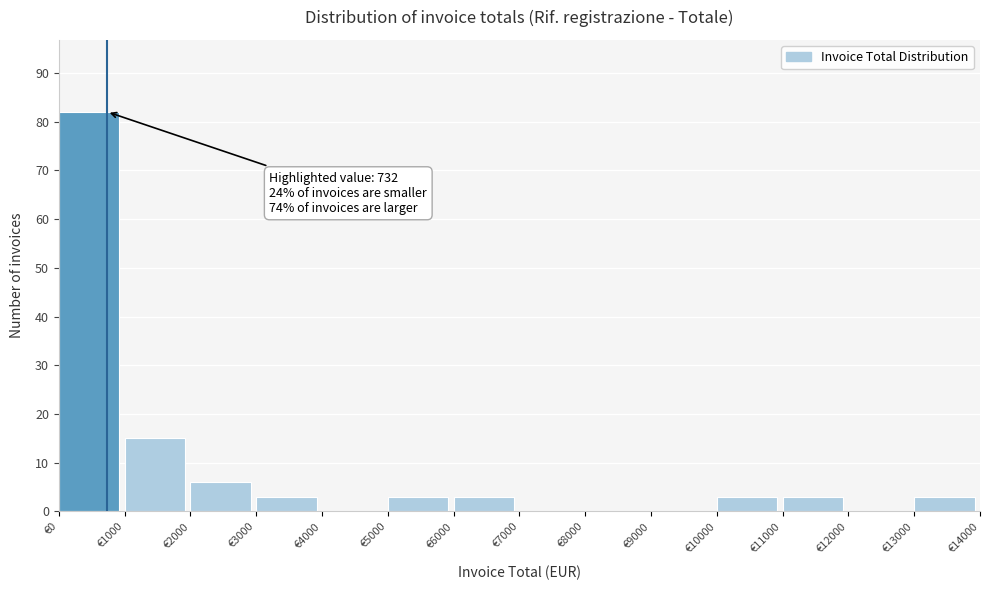

Over which range of the x-axis is the bar tallest?

0 to 1000